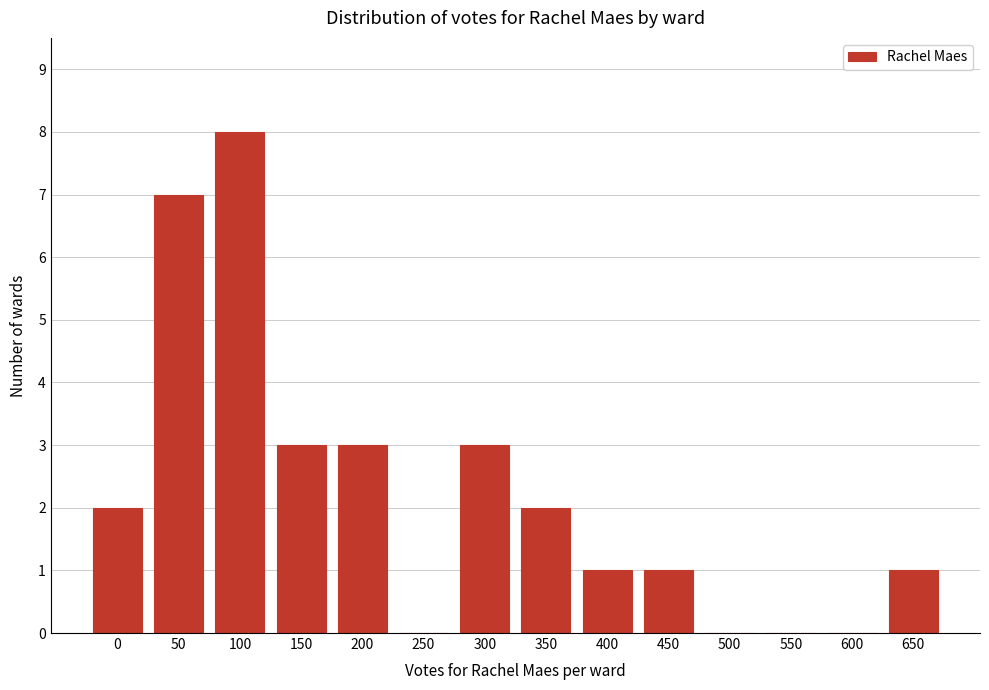

Reading left to right, extract all data points from this chart.

0=2	50=7	100=8	150=3	200=3	250=0	300=3	350=2	400=1	450=1	500=0	550=0	600=0	650=1